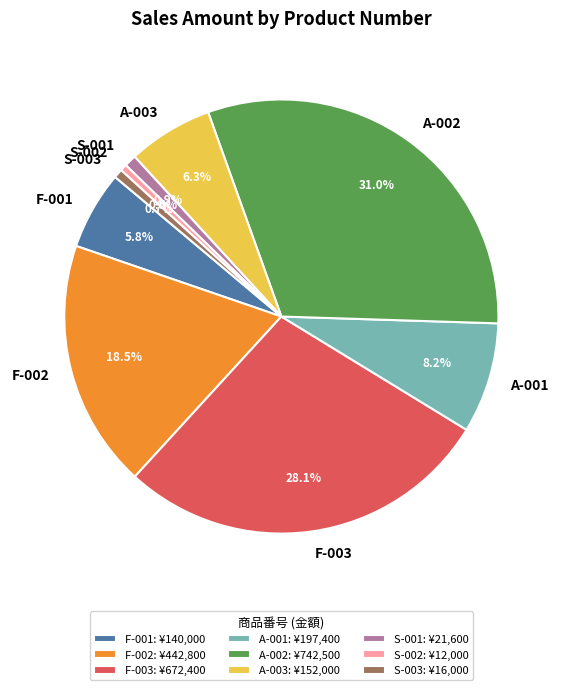

How much of the chart is everything except S-003?

99.3%